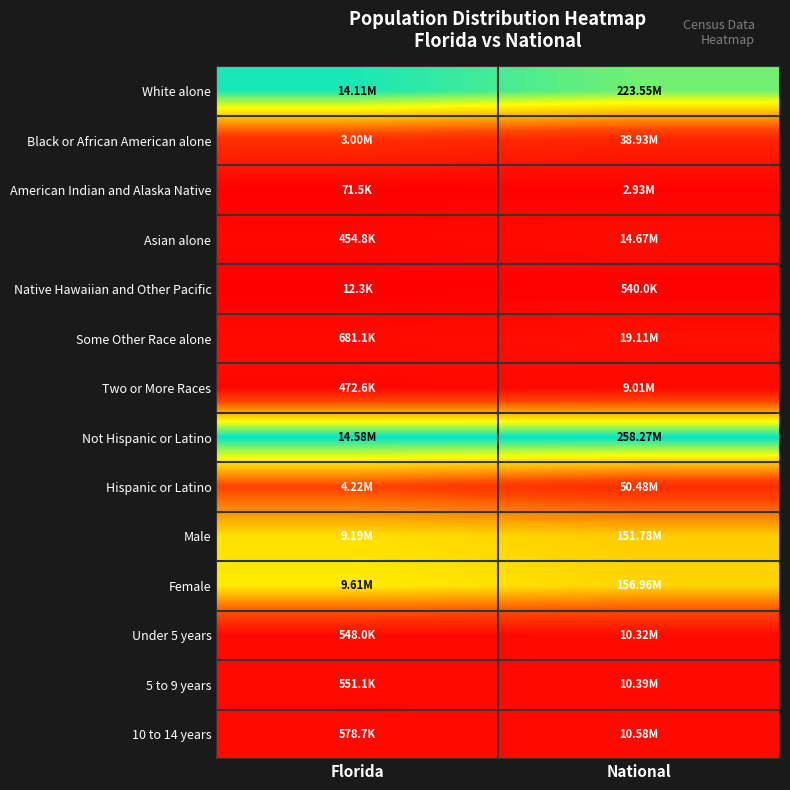

How many data points does each series have?

2